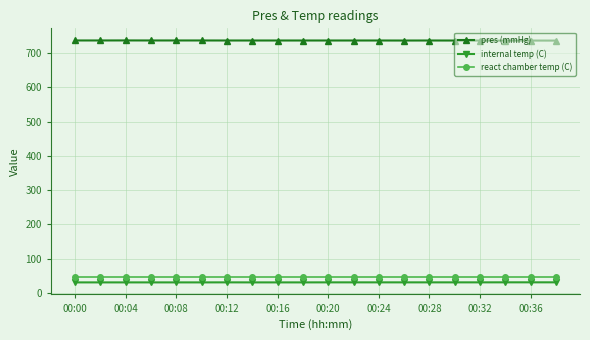

What is the minimum value shown in the chart?

30.7